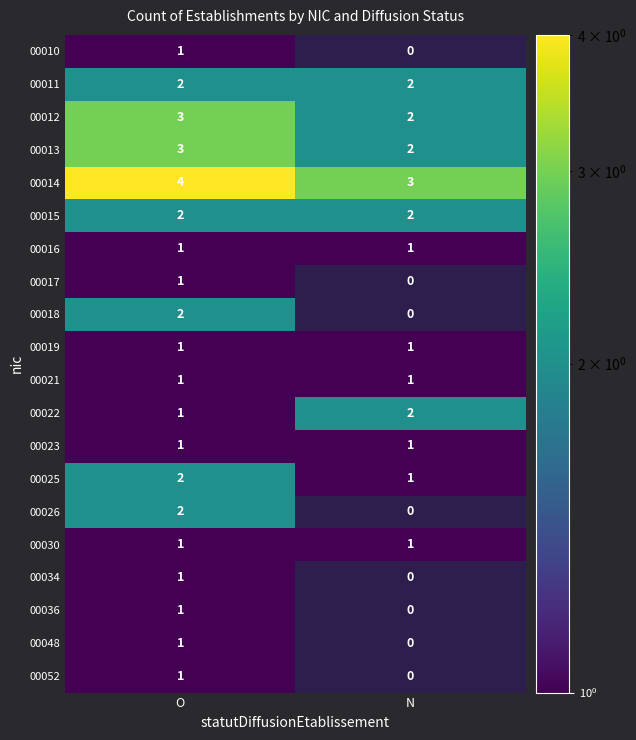

Which series has the largest total across all categories?

00014